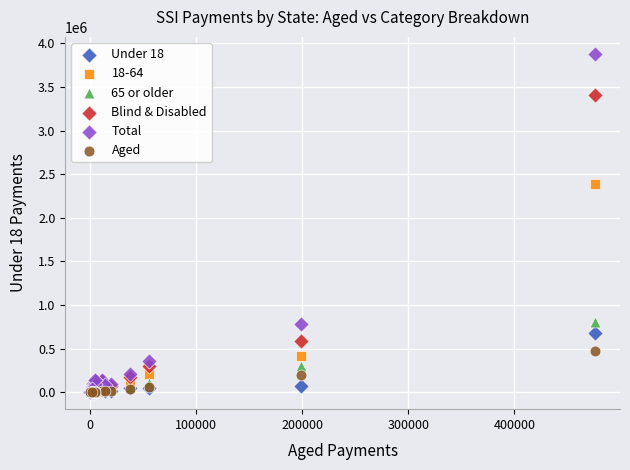

In the Total series, what Y value is closest to 1941991?

787864